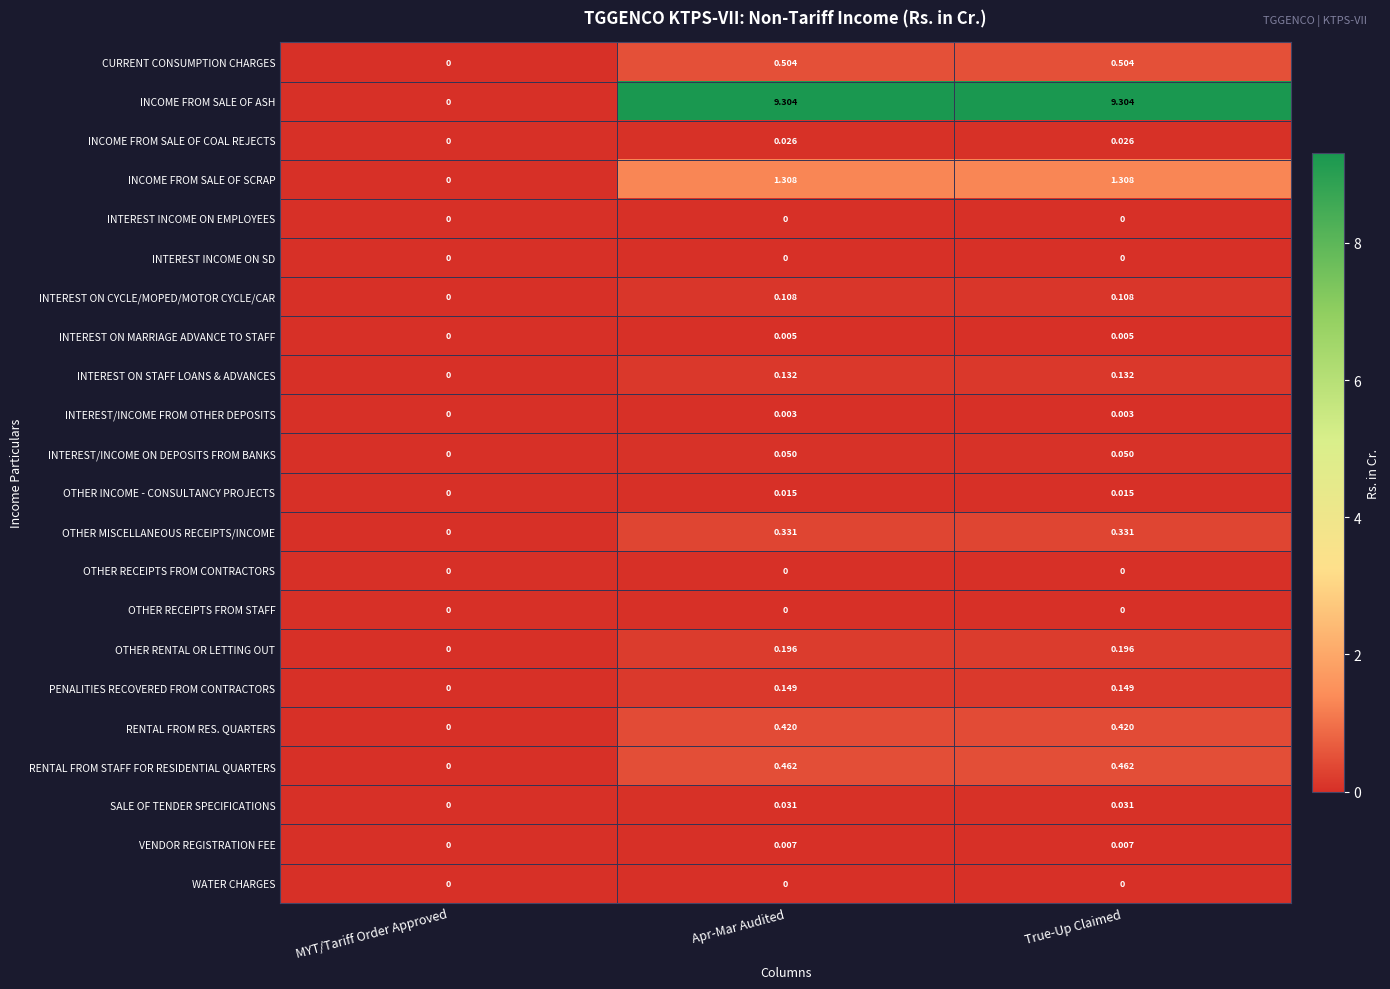

Which series changed the most between MYT/Tariff Order Approved and True-Up Claimed?

INCOME FROM SALE OF ASH